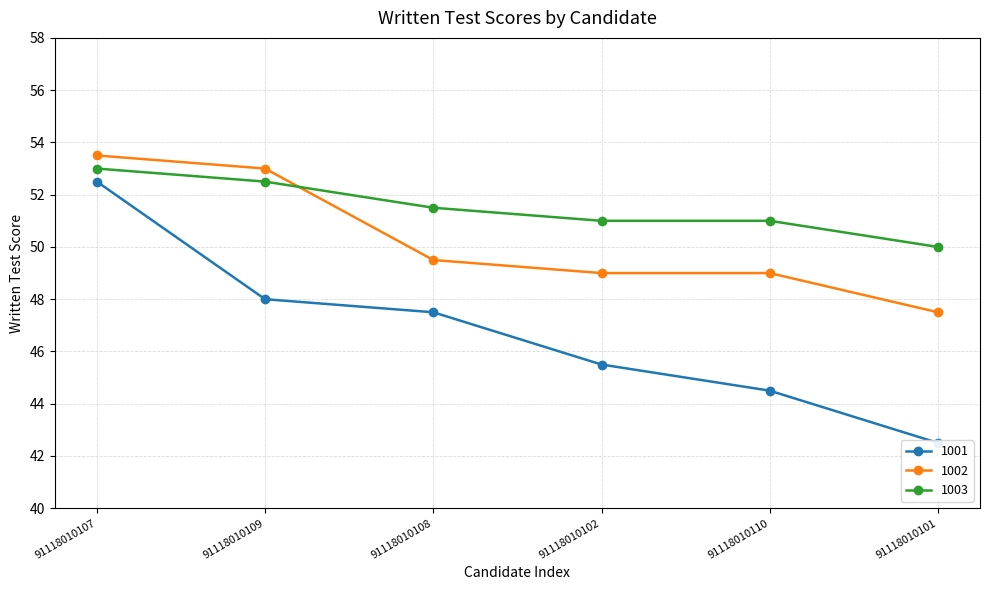

What is the value of the 1002 point at the 5th from the left?

49.0